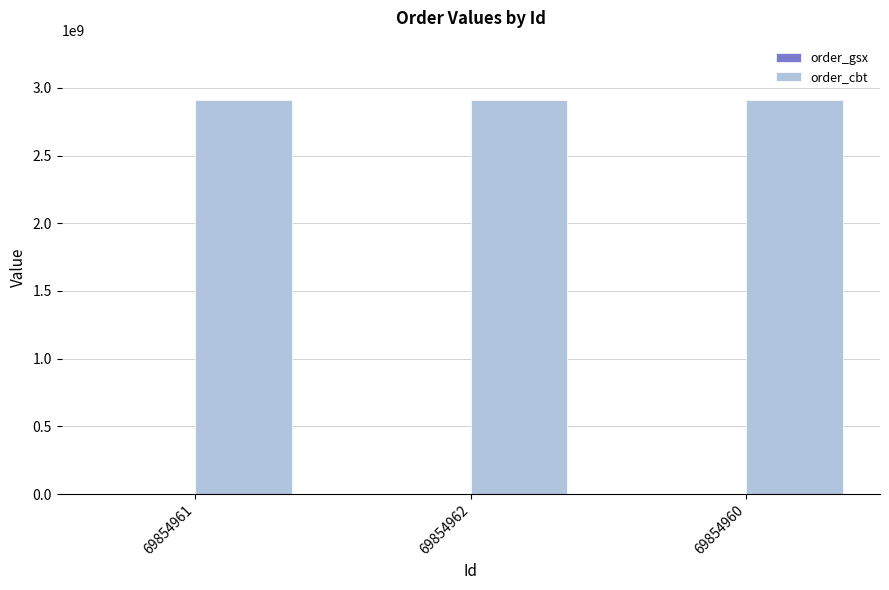

Which series has the largest total across all categories?

order_cbt